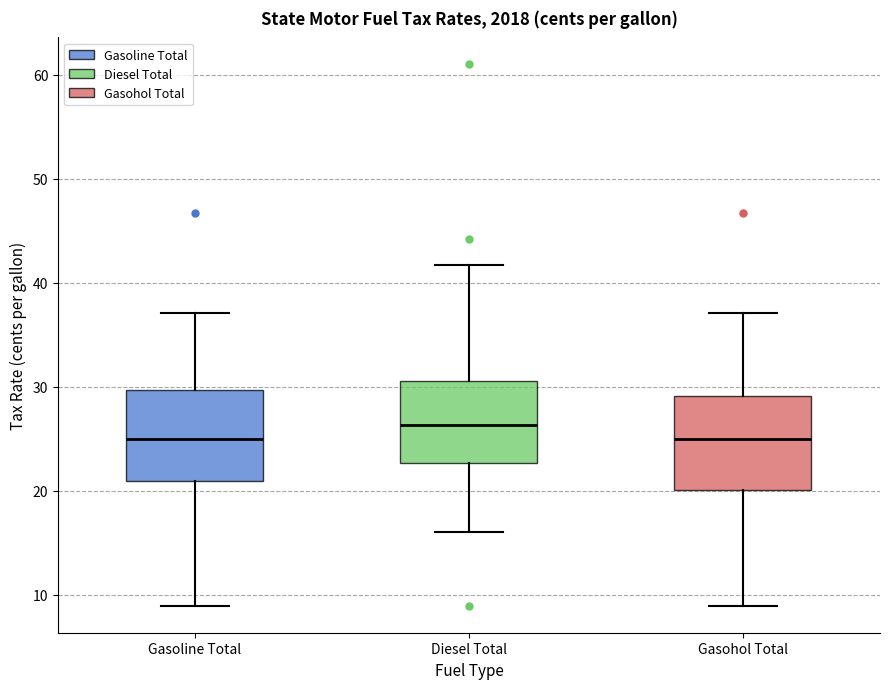

Reading left to right, transcribe this box plot: for each box, give where its median line is, the range the box spans, and where its two whiskers end, as read against the y-axis. The values are not printed on the chart, so give them approximately, as read against the axis.

Gasoline Total: median 25, box 21 to 30, whiskers 9 to 37
Diesel Total: median 26, box 23 to 31, whiskers 16 to 42
Gasohol Total: median 25, box 20 to 29, whiskers 9 to 37